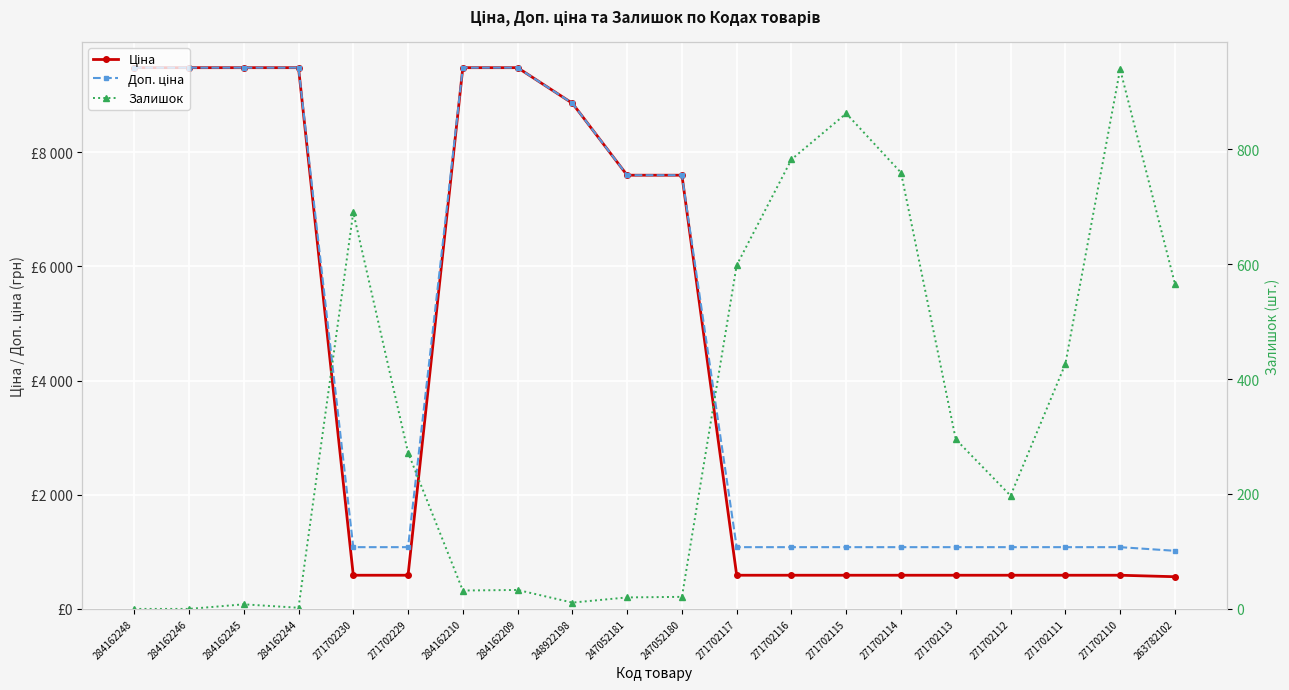

What is the sum of the Залишок values at 271702110 and 271702113?

1234.0